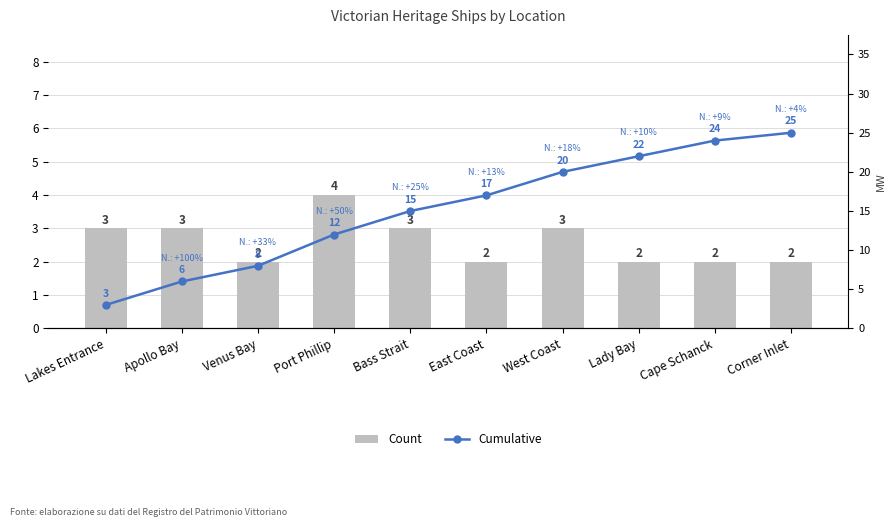

What is the difference between the second highest and minimum values in the Cumulative series?

21